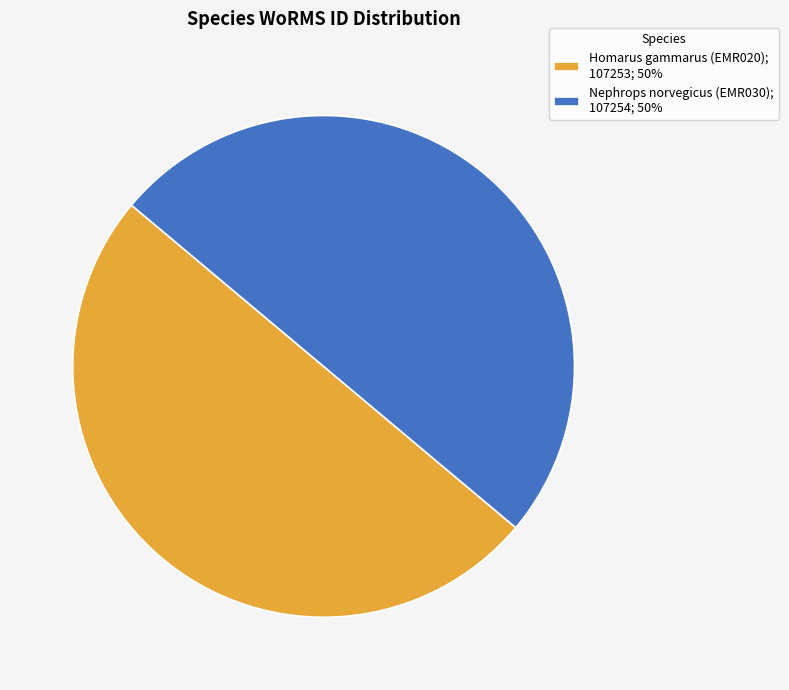

What is the ratio of the value at Homarus gammarus (EMR020) to the value at Nephrops norvegicus (EMR030)?

1.0